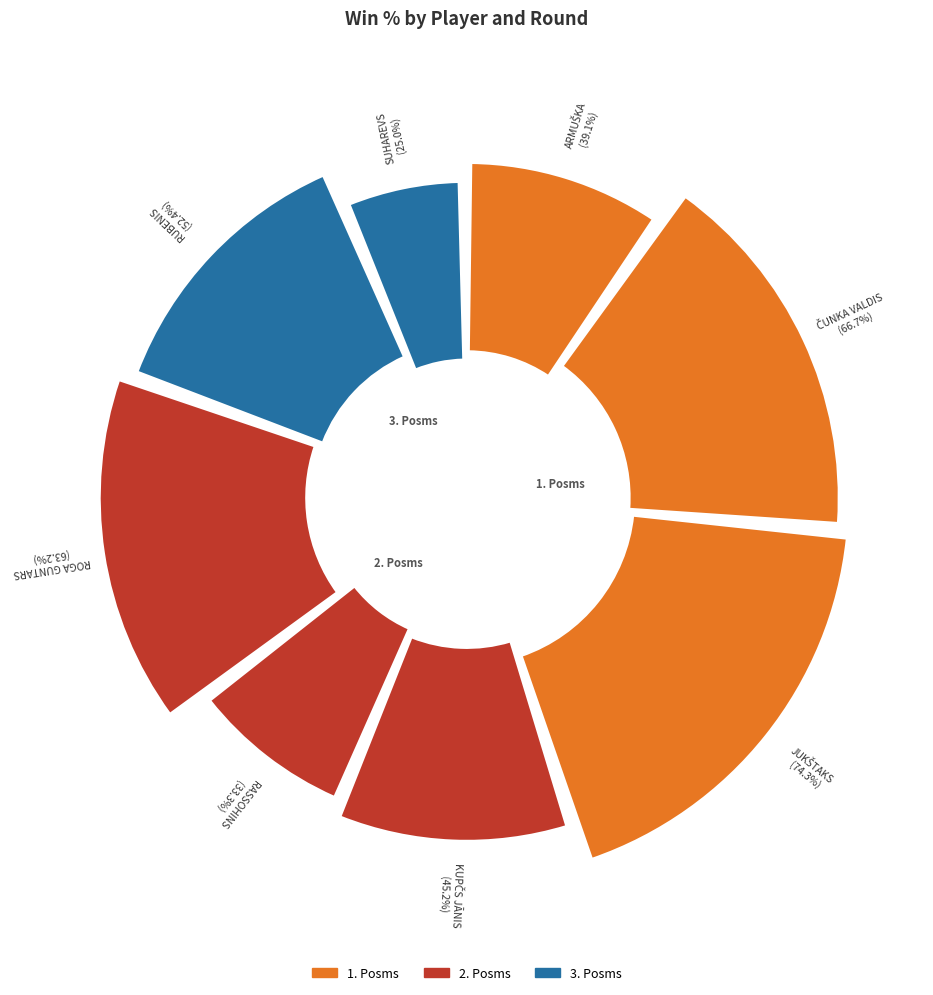

What is the smallest slice in the pie chart?

SUHAREVS PĀVELS